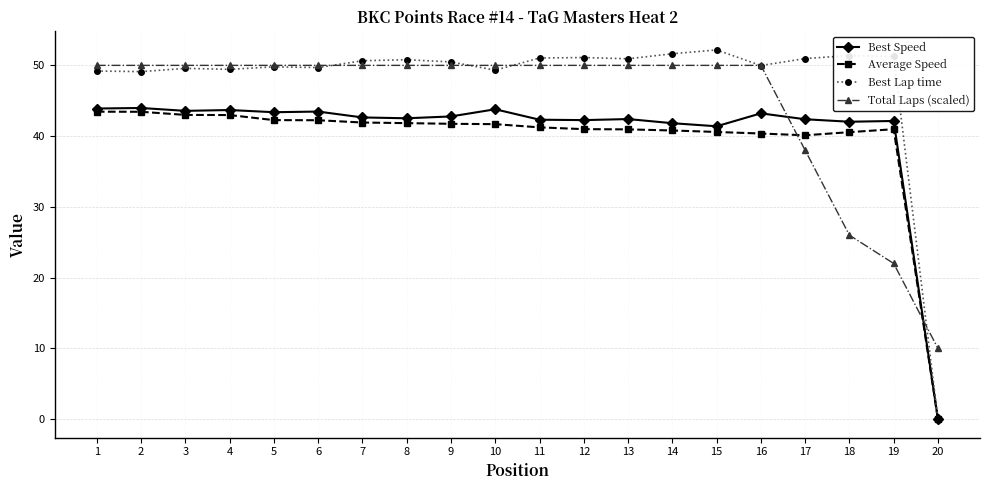

How many positive values does the Best Speed series have?

19